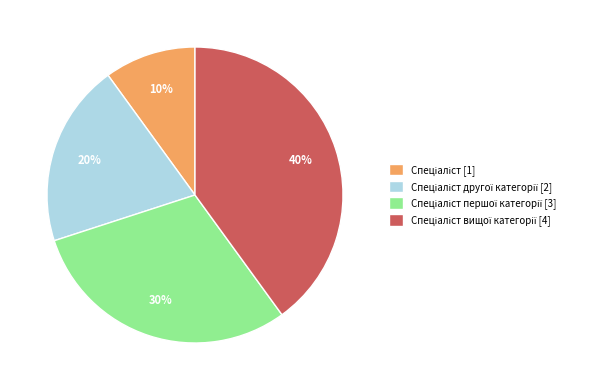

To the nearest percent, what is the average slice percentage?

25%